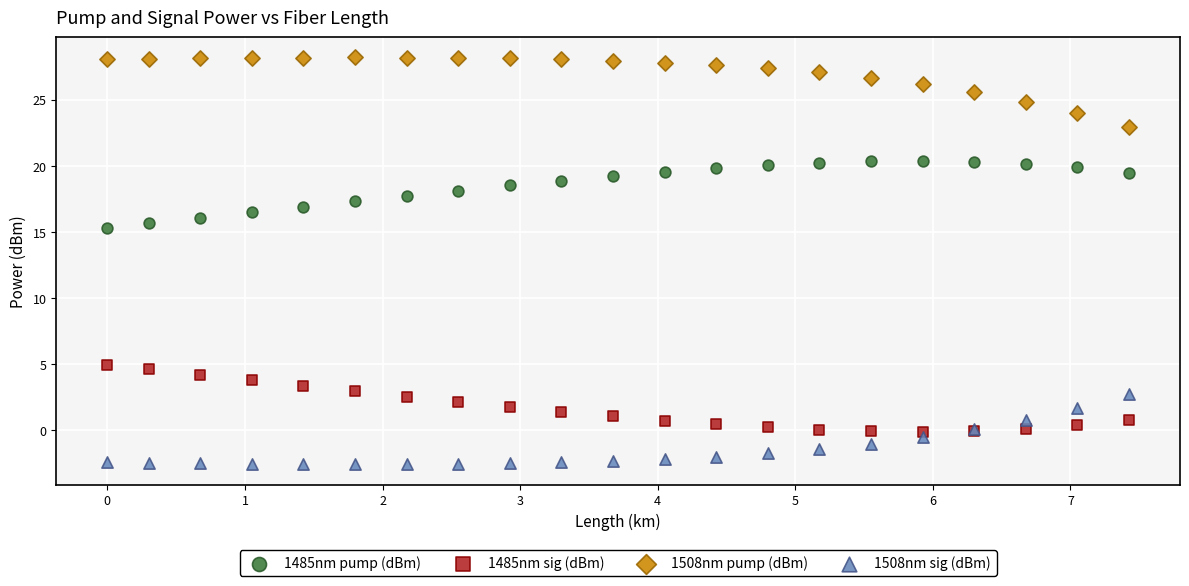

What are all the series names shown in the legend?

1485nm pump (dBm), 1485nm sig (dBm), 1508nm pump (dBm), 1508nm sig (dBm)